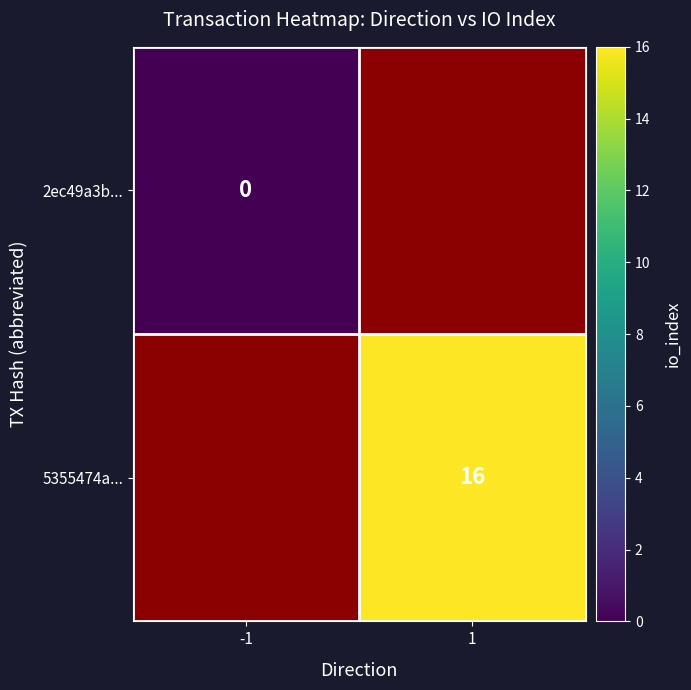

List the labels in order of 5355474a... value, largest first.

-1, 1